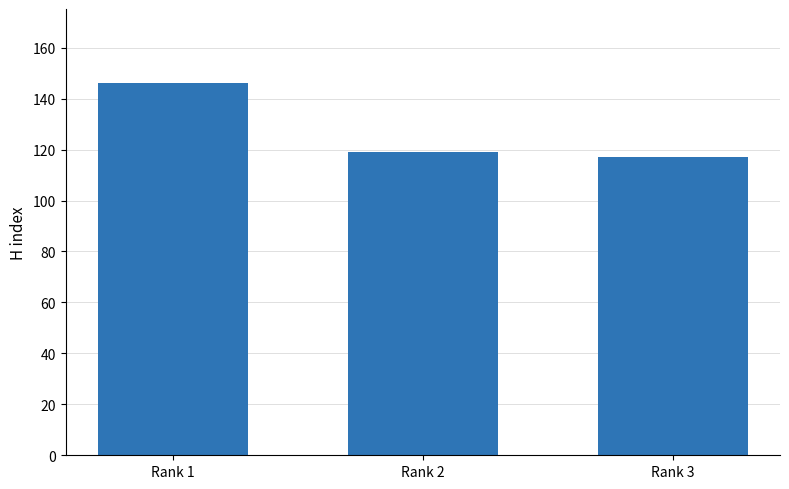

What is the sum of all values?

382